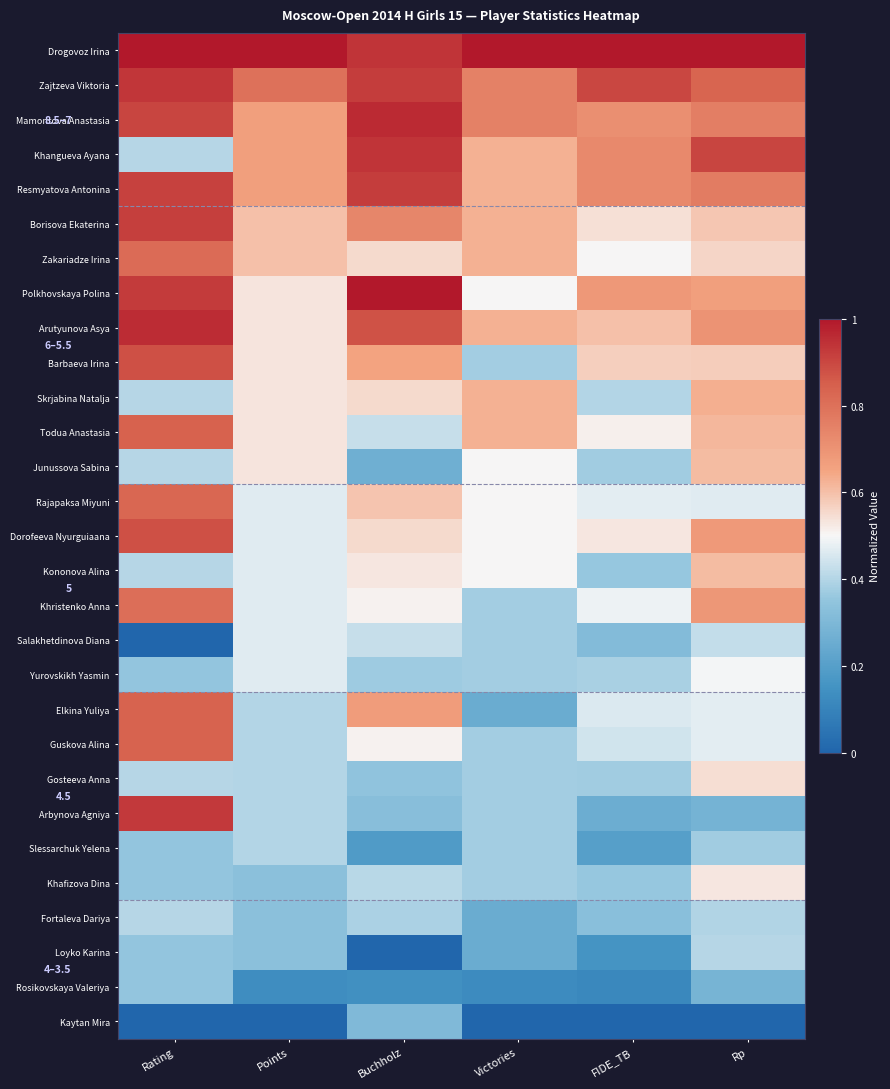

What is the average value of the Rajapaksa Miyuni series?

0.6